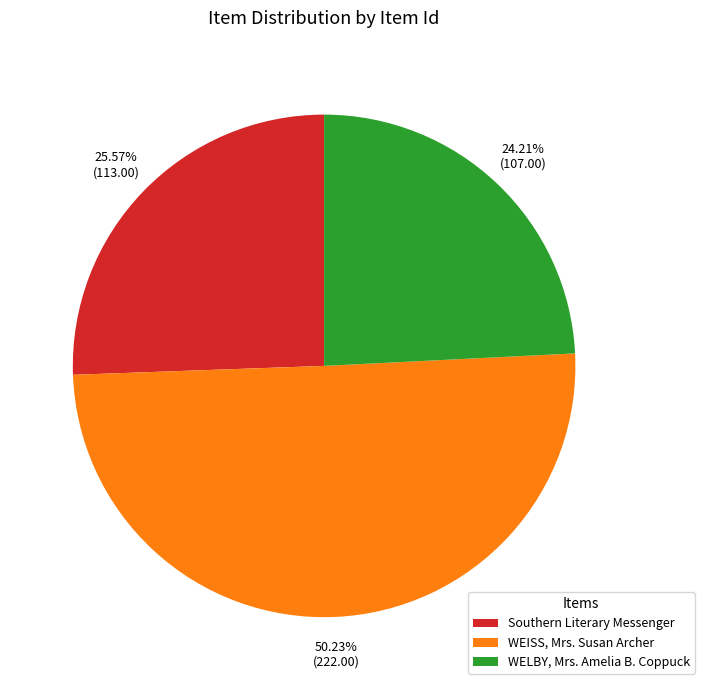

To the nearest percent, what percentage of the pie is WELBY, Mrs. Amelia B. Coppuck?

24%